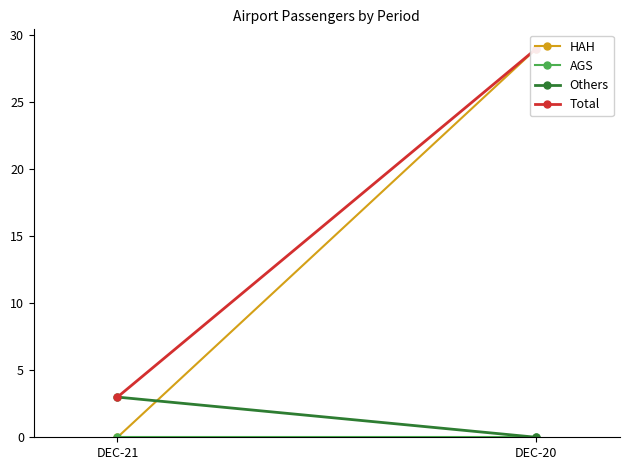

Does the chart have visible grid lines?

No